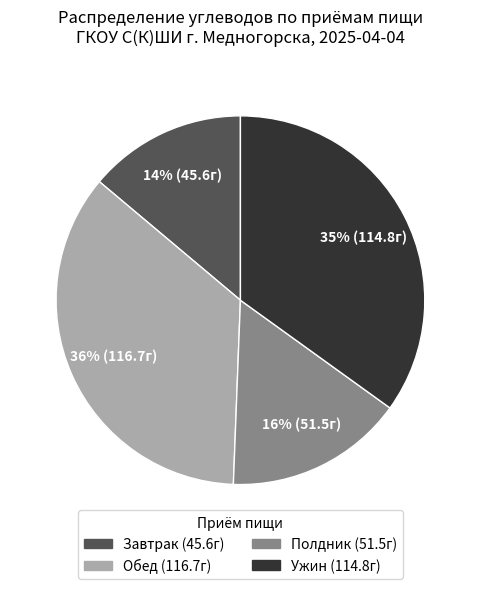

Count the number of slices in the pie.

4